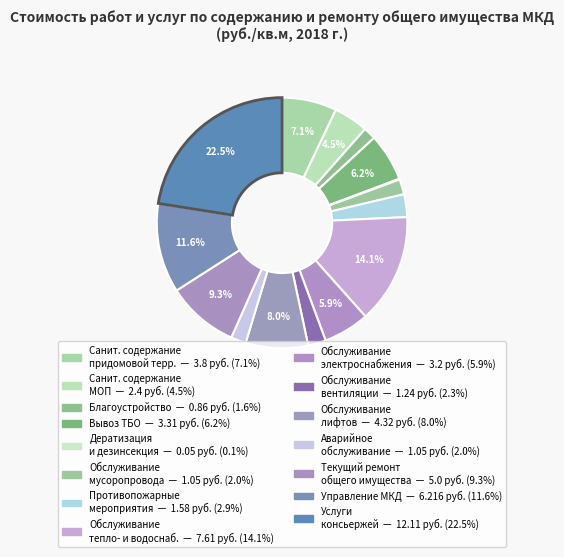

Which category has the smallest portion of the pie?

Работы по дератизации и дезинсекции